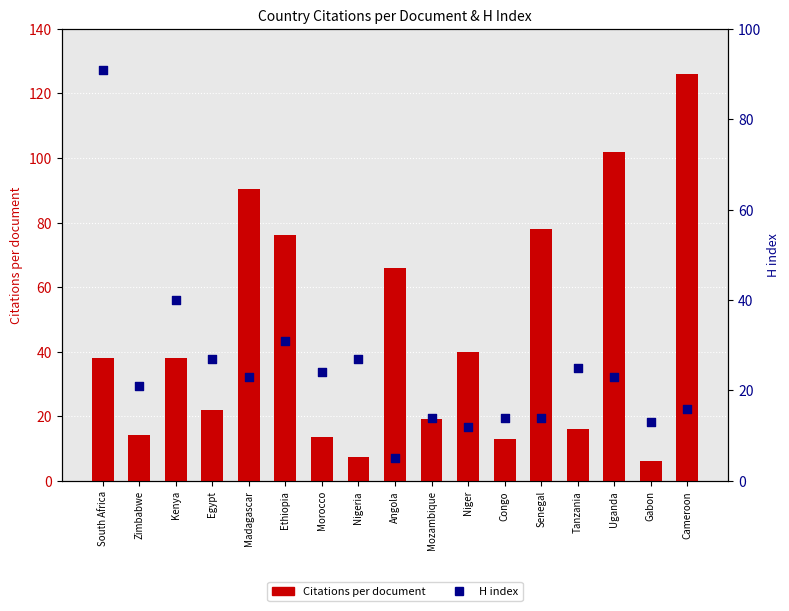

What is the total value across all series at Senegal?

92.0